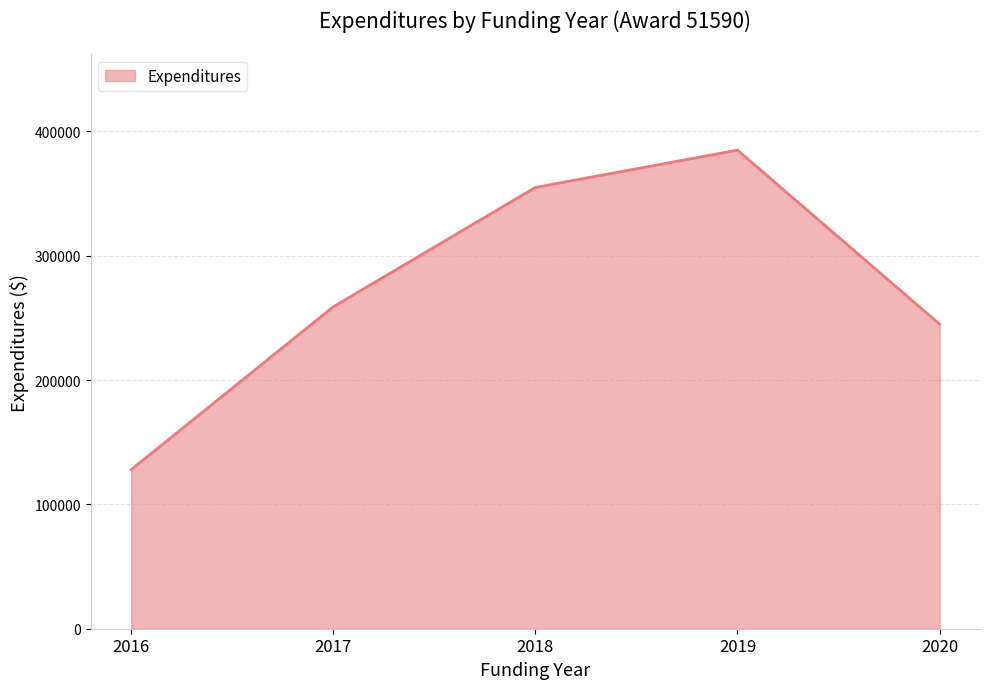

Does the chart have visible grid lines?

Yes